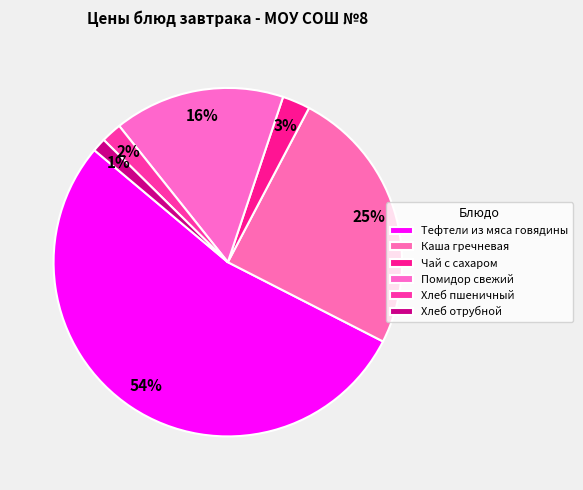

What is the change in value from Хлеб пшеничный to Хлеб отрубной?

-0.5